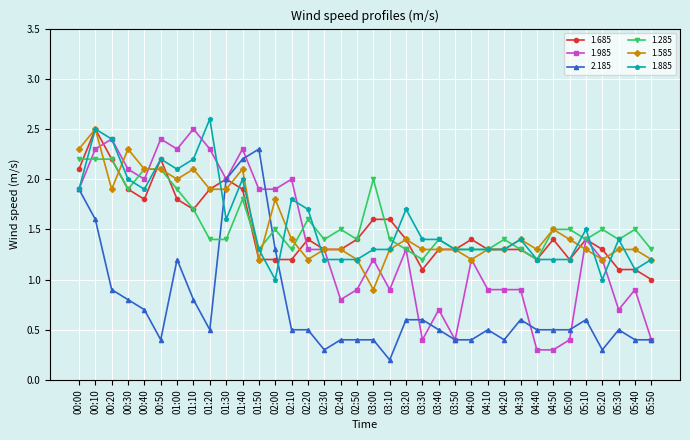

What is the sum of all 1.985 values?

49.0